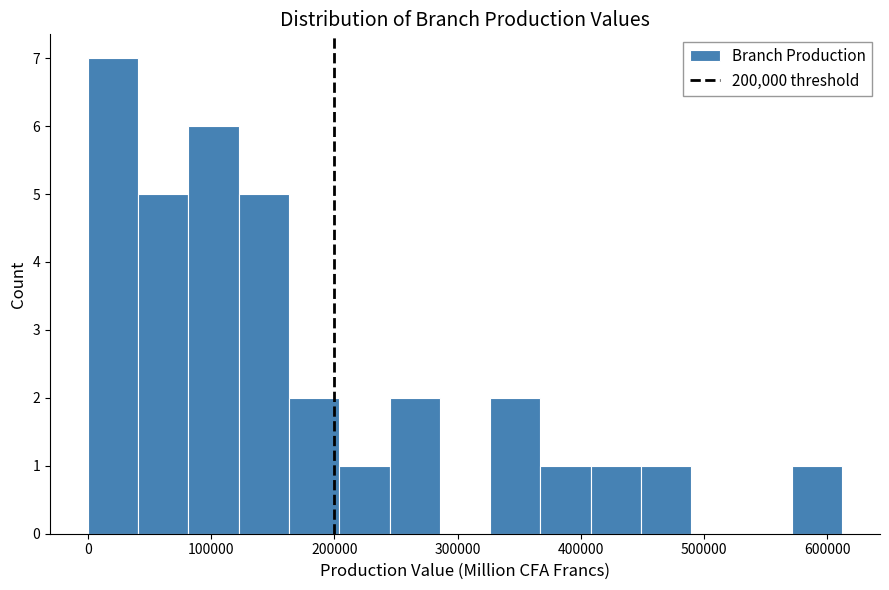

Reading left to right, transcribe this chart: for each bar, give the range it covers on the x-axis and its height. Neither the bar edges nor the heights are printed on the chart, so give them approximately, as read against the axes.

0 to 40000: 7
40000 to 80000: 5
80000 to 120000: 6
120000 to 160000: 5
160000 to 200000: 2
200000 to 240000: 1
240000 to 290000: 2
290000 to 330000: 0
330000 to 370000: 2
370000 to 410000: 1
410000 to 450000: 1
450000 to 490000: 1
490000 to 530000: 0
530000 to 570000: 0
570000 to 610000: 1